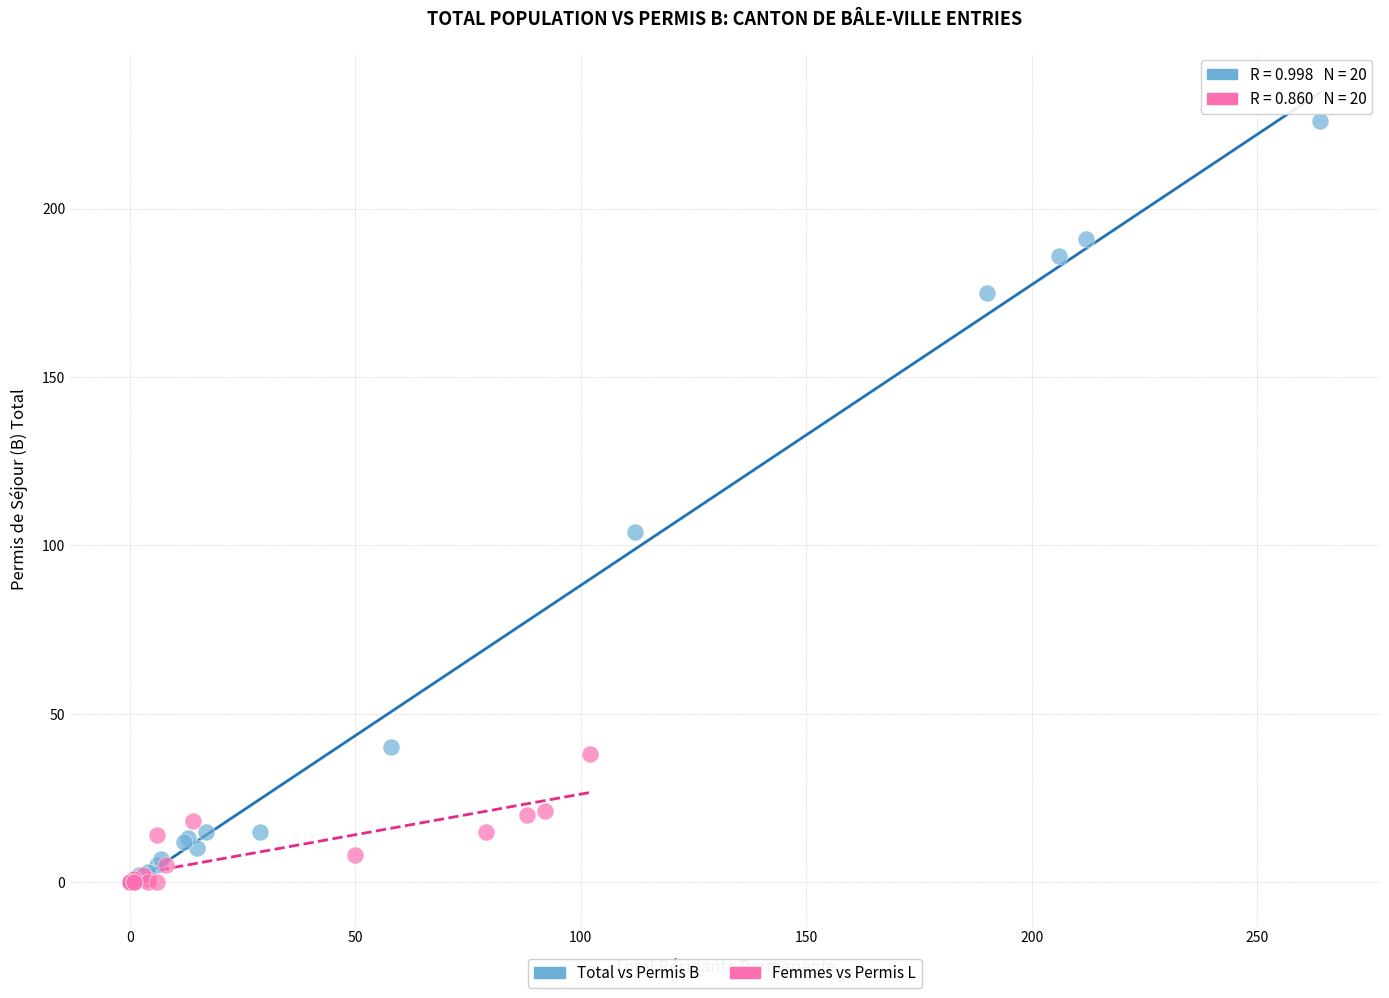

Which series reaches the maximum Y coordinate?

Total vs Permis B